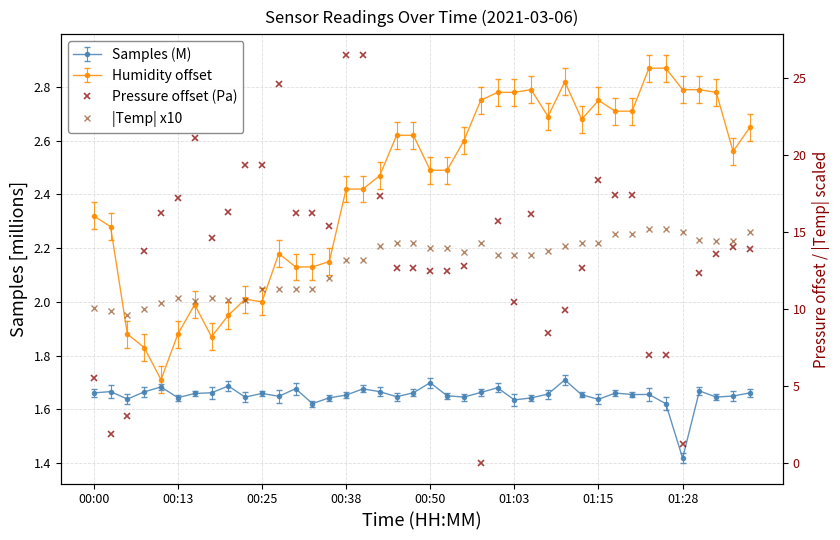

What is the approximate value of |Temp| x10 at 27?

13.8